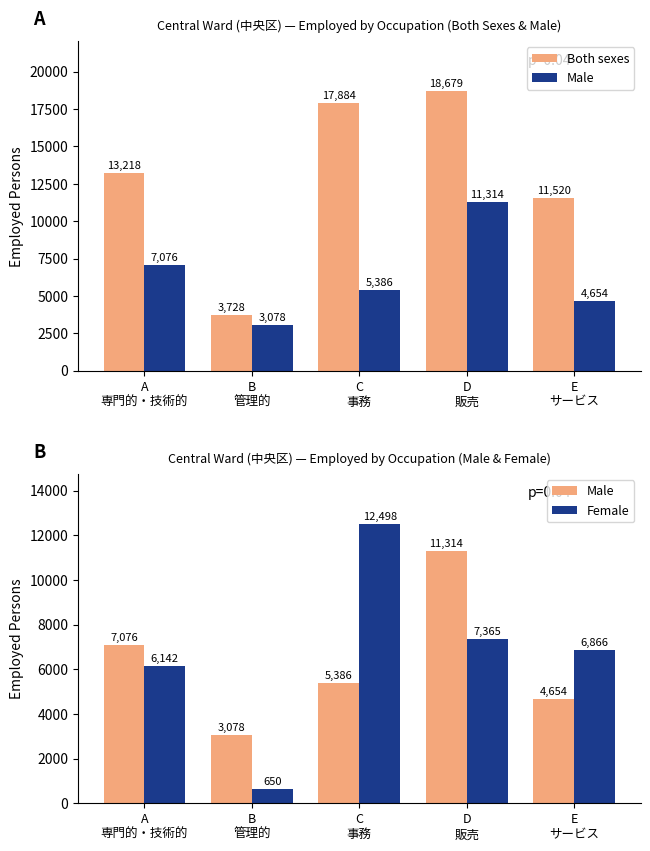

What is the label of the 3rd bar from the left?

C
事務